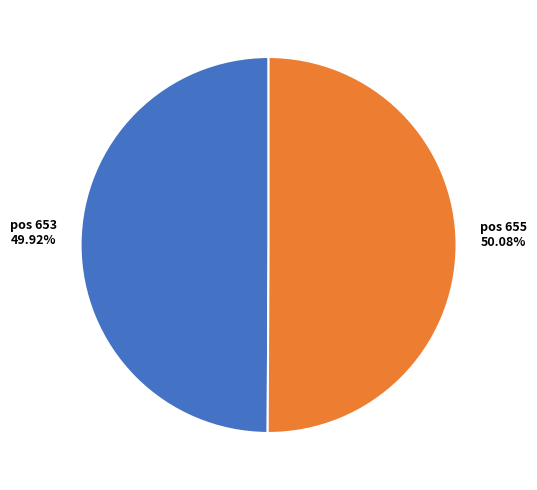

Is the sum of pos 655 and pos 653 greater than half?

Yes